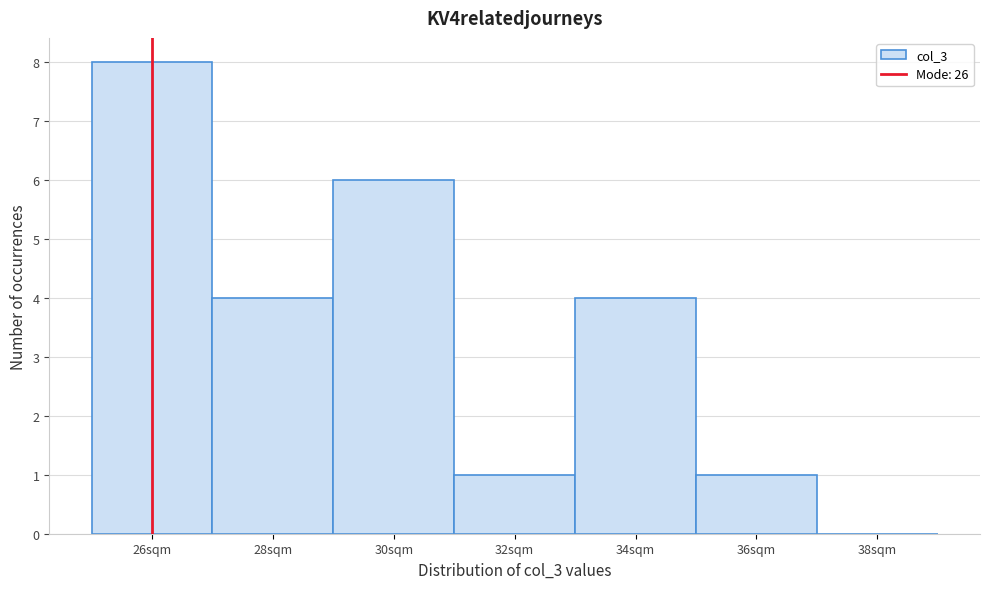

Reading left to right, list all the values displayed in this chart.

26sqm=8	28sqm=4	30sqm=6	32sqm=1	34sqm=4	36sqm=1	38sqm=0